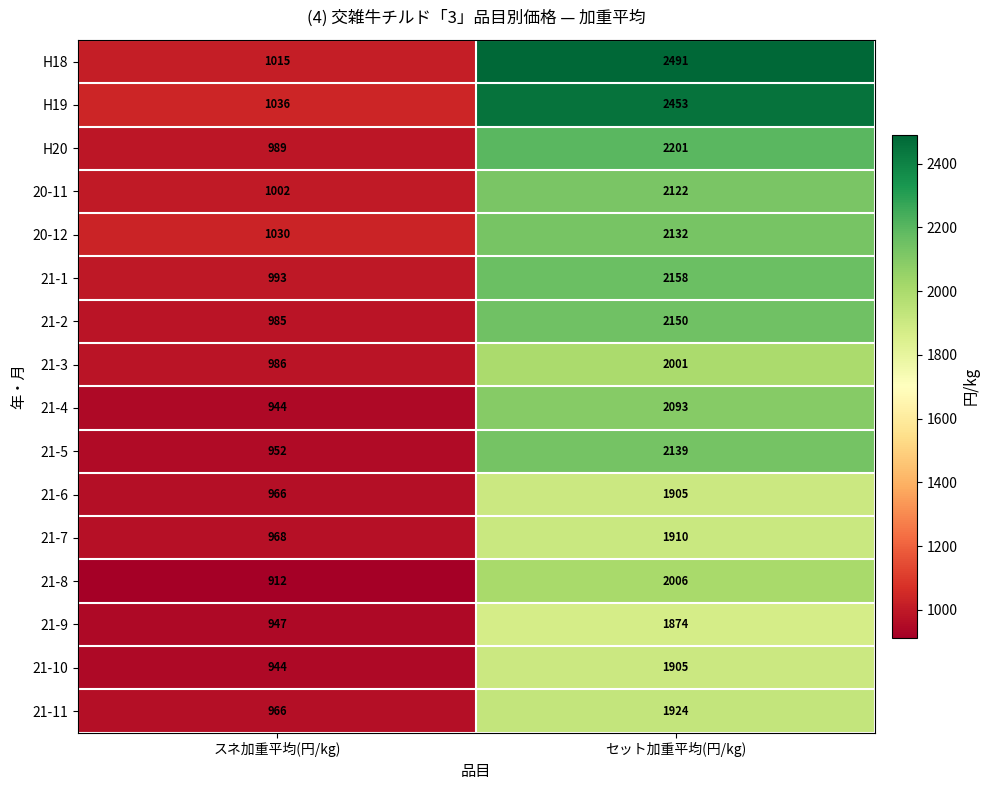

What is the total value across all series at スネ加重平均(円/kg)?

15635